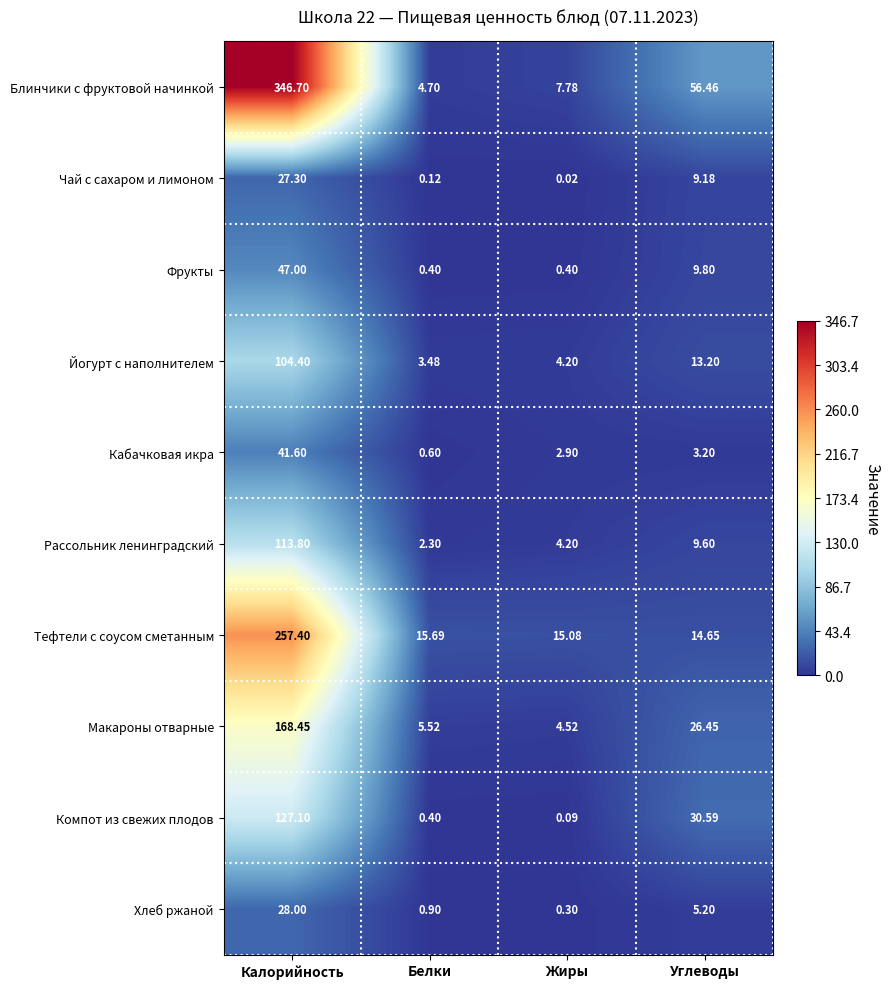

At which category is the sum across all series the highest?

Калорийность